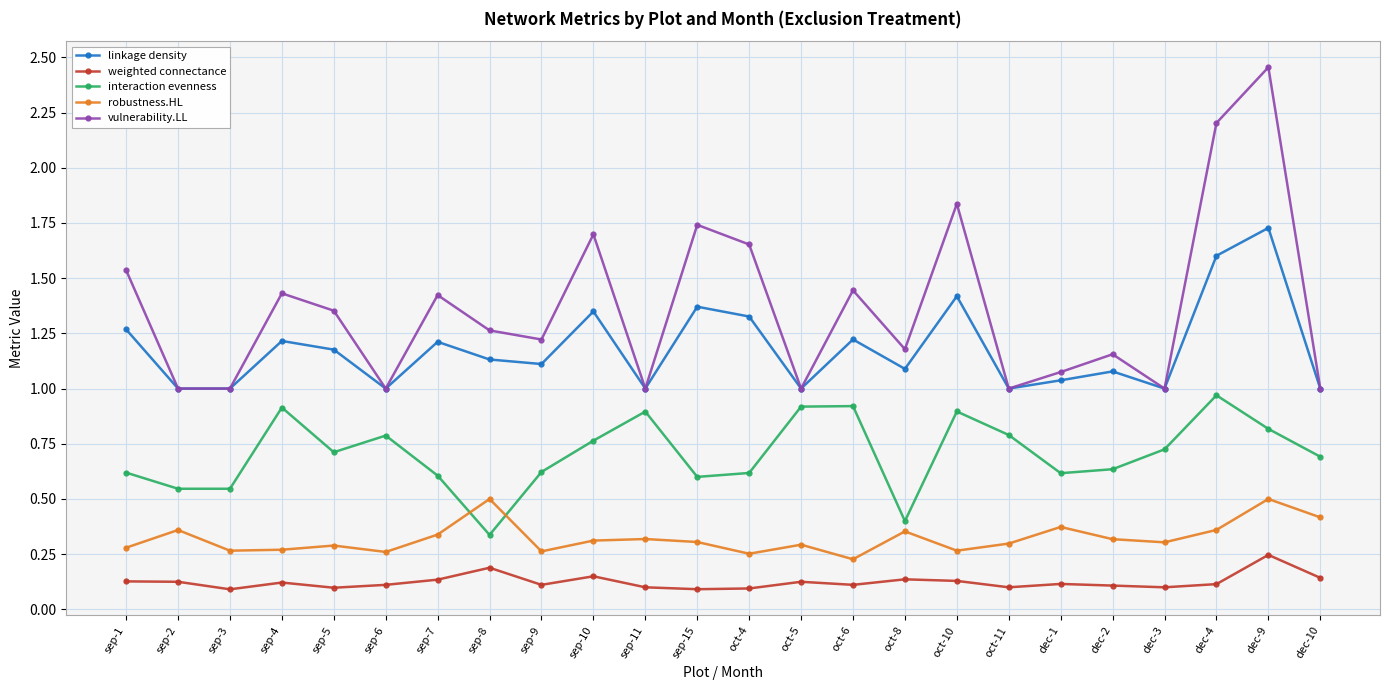

Is the value of vulnerability.LL at dec-4 greater than the value of robustness.HL at sep-4?

Yes